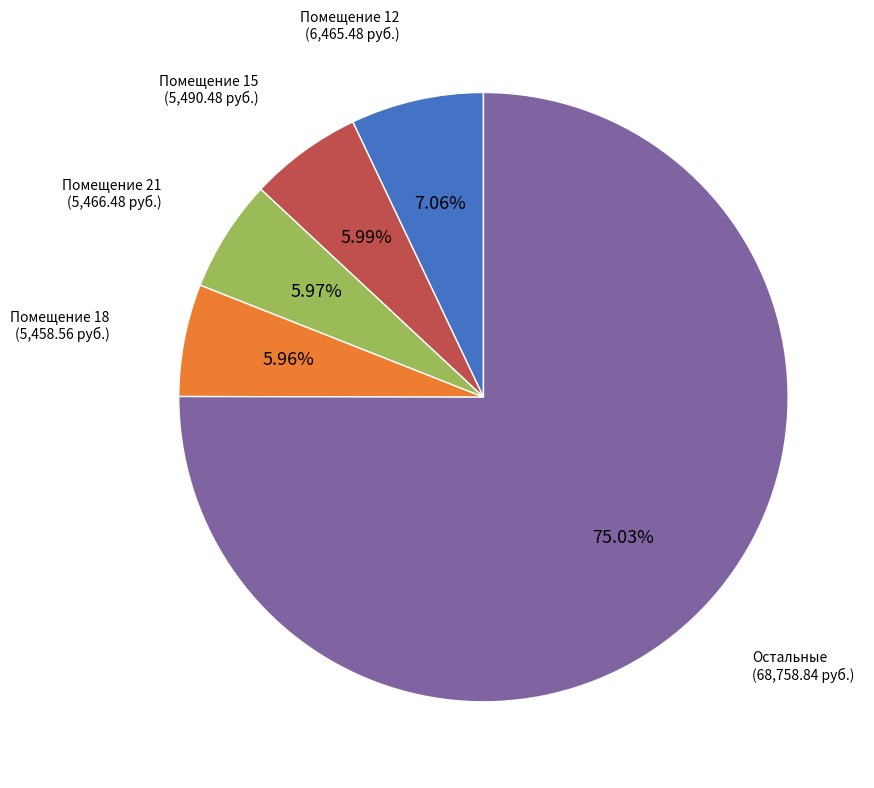

Is there any slice that represents more than half of the pie?

Yes